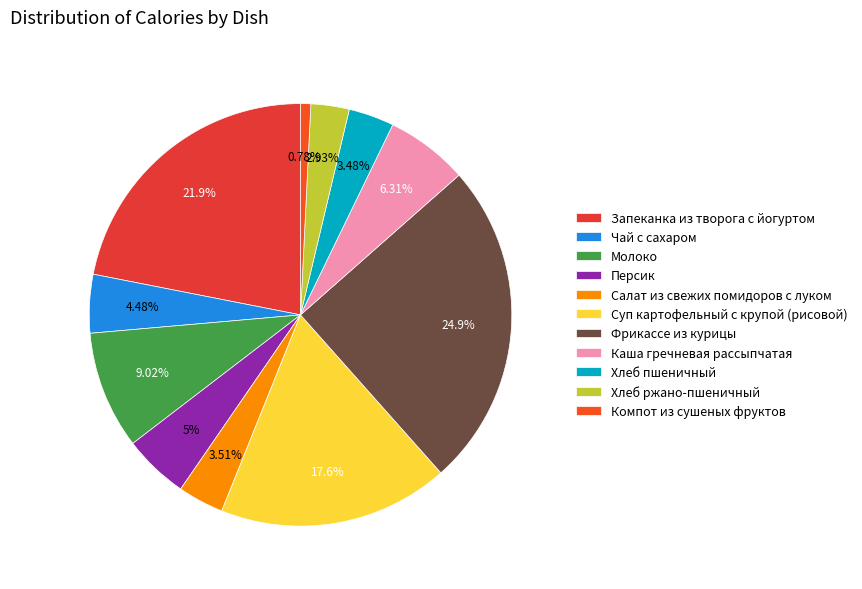

Approximately how many times larger is the value at Чай с сахаром compared to Персик?

0.9